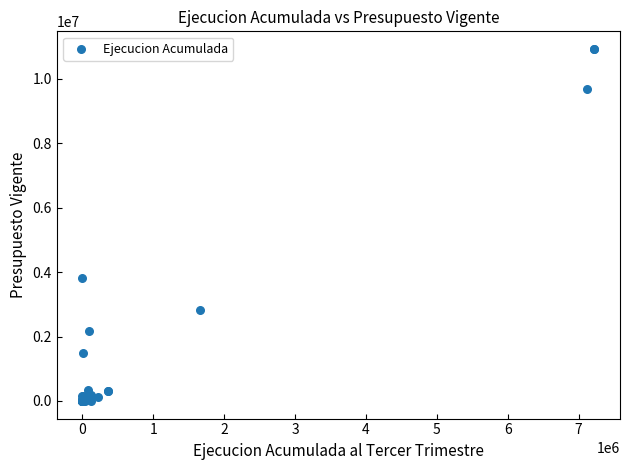

What Y value in the scatter plot is closest to 5460748?

3820981